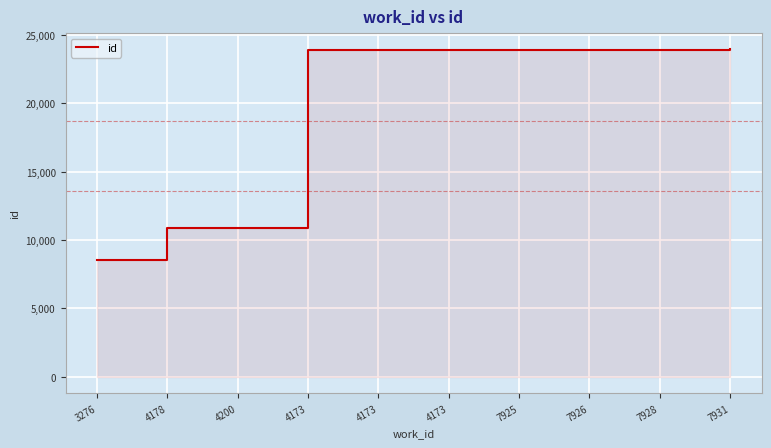

Rank the categories by value from highest to lowest.

7931, 7928, 7926, 7925, 4173, 4173, 4173, 4200, 4178, 3276